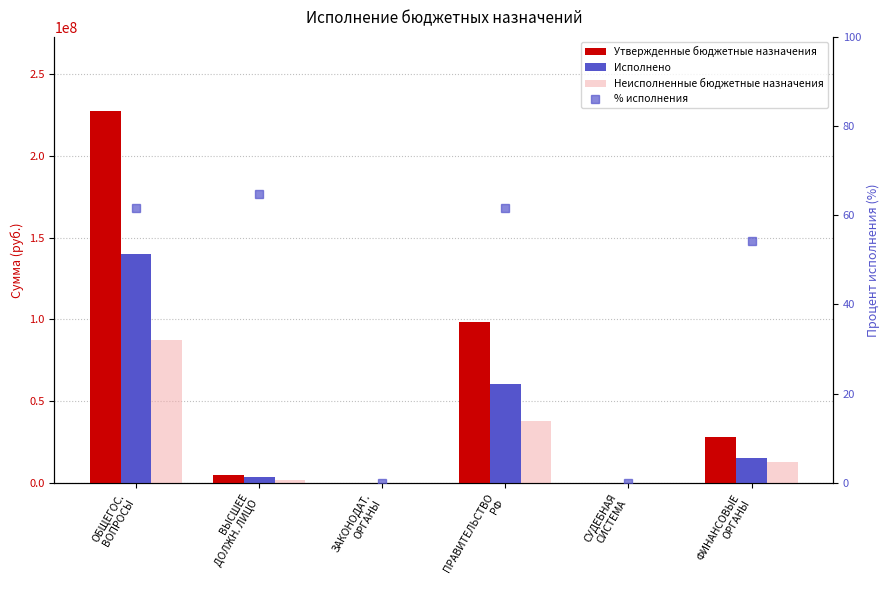

Reading left to right, extract all data points from this chart.

Утвержденные бюджетные назначения: ОБЩЕГОС.
ВОПРОСЫ=227401122.9	ВЫСШЕЕ
ДОЛЖН. ЛИЦО=4941252.0	ЗАКОНОДАТ.
ОРГАНЫ=78500.0	ПРАВИТЕЛЬСТВО
РФ=98459286.2	СУДЕБНАЯ
СИСТЕМА=12100.0	ФИНАНСОВЫЕ
ОРГАНЫ=28113037.1
Исполнено: ОБЩЕГОС.
ВОПРОСЫ=140160963.2	ВЫСШЕЕ
ДОЛЖН. ЛИЦО=3201365.7	ЗАКОНОДАТ.
ОРГАНЫ=0.0	ПРАВИТЕЛЬСТВО
РФ=60694475.9	СУДЕБНАЯ
СИСТЕМА=0.0	ФИНАНСОВЫЕ
ОРГАНЫ=15213937.0
Неисполненные бюджетные назначения: ОБЩЕГОС.
ВОПРОСЫ=87240159.7	ВЫСШЕЕ
ДОЛЖН. ЛИЦО=1739886.3	ЗАКОНОДАТ.
ОРГАНЫ=78500.0	ПРАВИТЕЛЬСТВО
РФ=37764810.2	СУДЕБНАЯ
СИСТЕМА=12100.0	ФИНАНСОВЫЕ
ОРГАНЫ=12899100.1
% исполнения: ОБЩЕГОС.
ВОПРОСЫ=61.6	ВЫСШЕЕ
ДОЛЖН. ЛИЦО=64.8	ЗАКОНОДАТ.
ОРГАНЫ=0.0	ПРАВИТЕЛЬСТВО
РФ=61.6	СУДЕБНАЯ
СИСТЕМА=0.0	ФИНАНСОВЫЕ
ОРГАНЫ=54.1